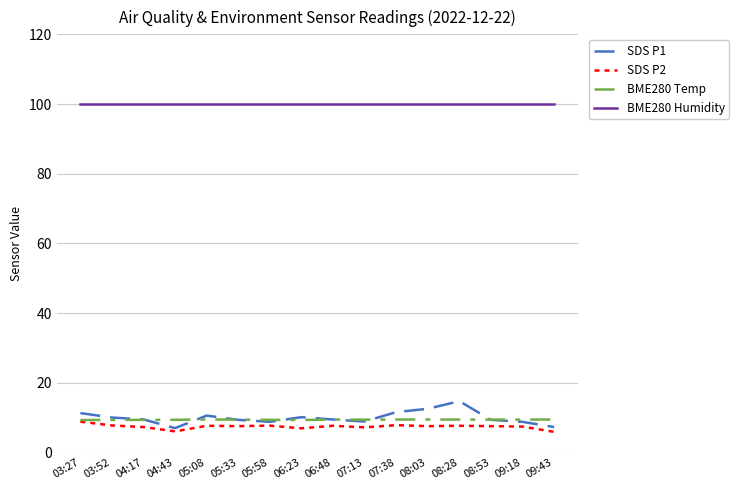

How many categories are shown in the chart?

16